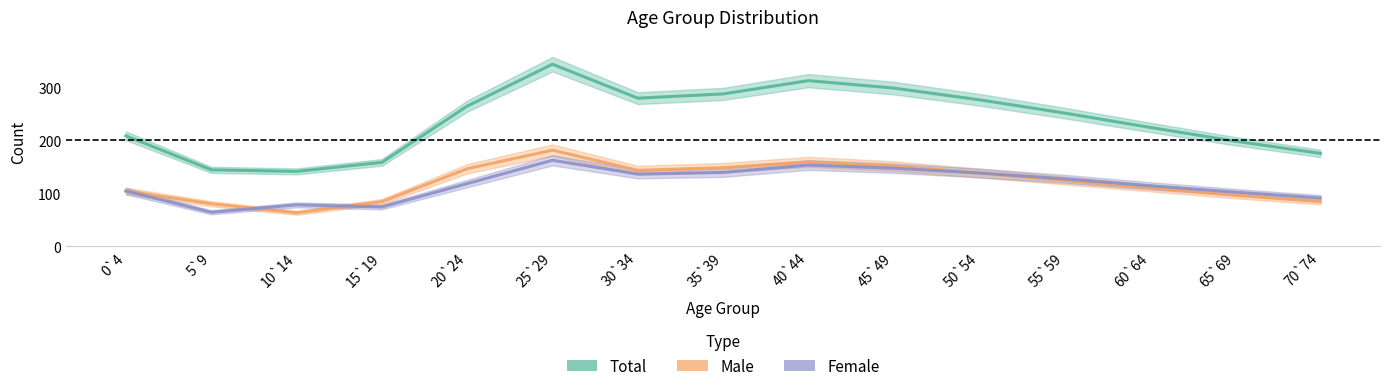

At how many categories does at least one series exceed 247?

8